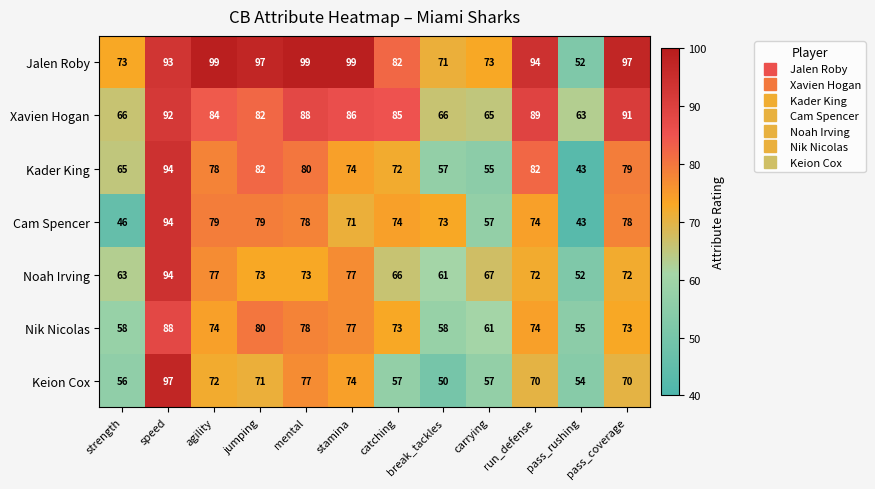

What is the difference between the maximum and second lowest values in the Kader King series?

39